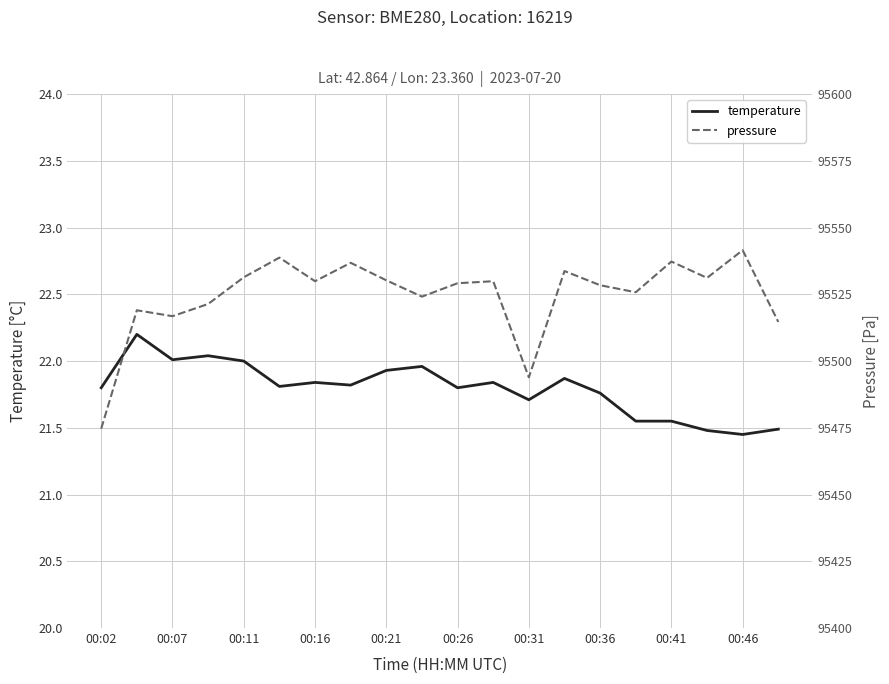

The value of temperature at 00:16 is 21.8. True or false?

True